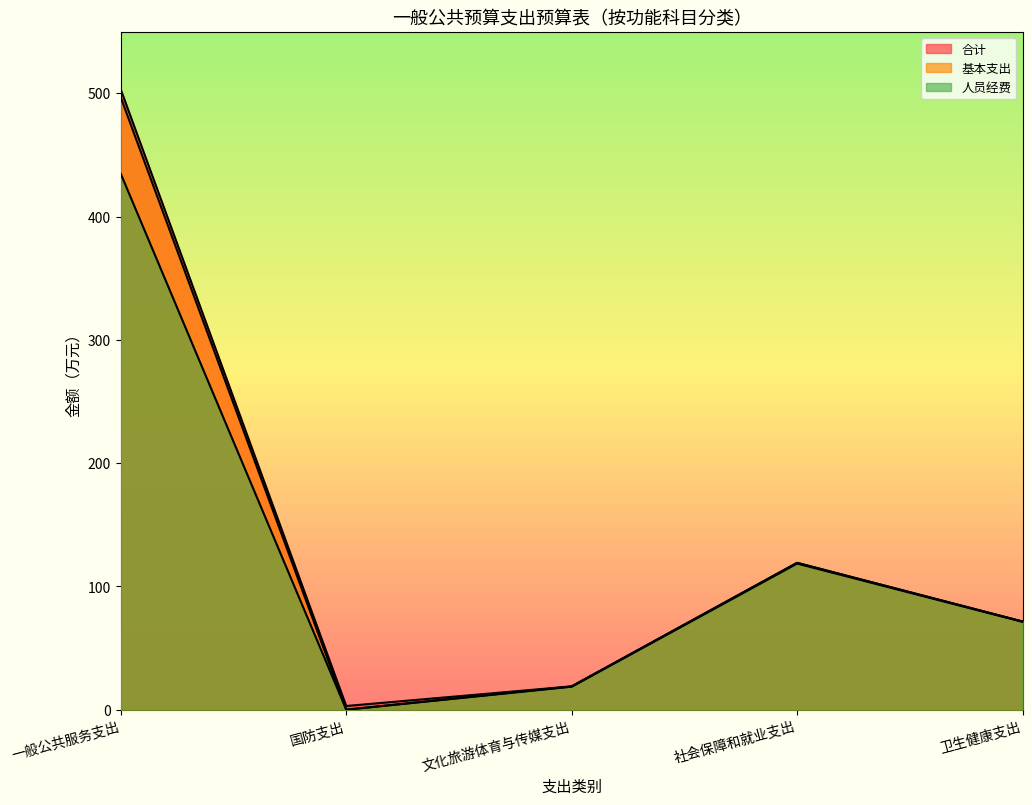

How many positive values does the 基本支出 series have?

4